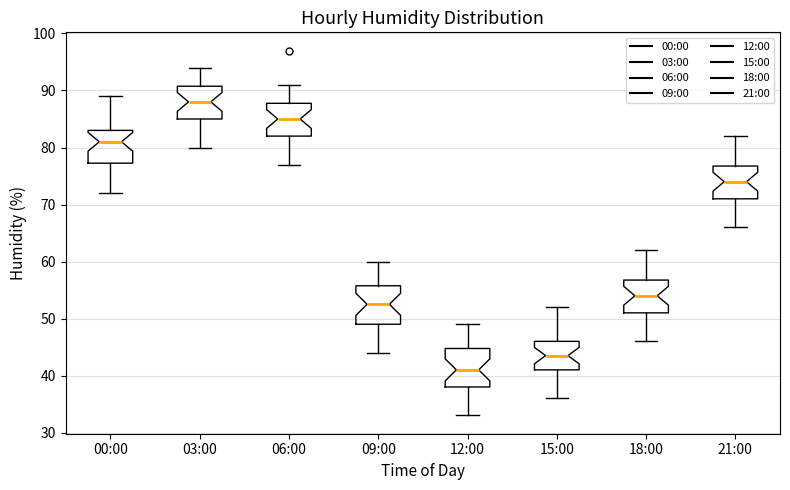

Which box's median line is the lowest?

12:00